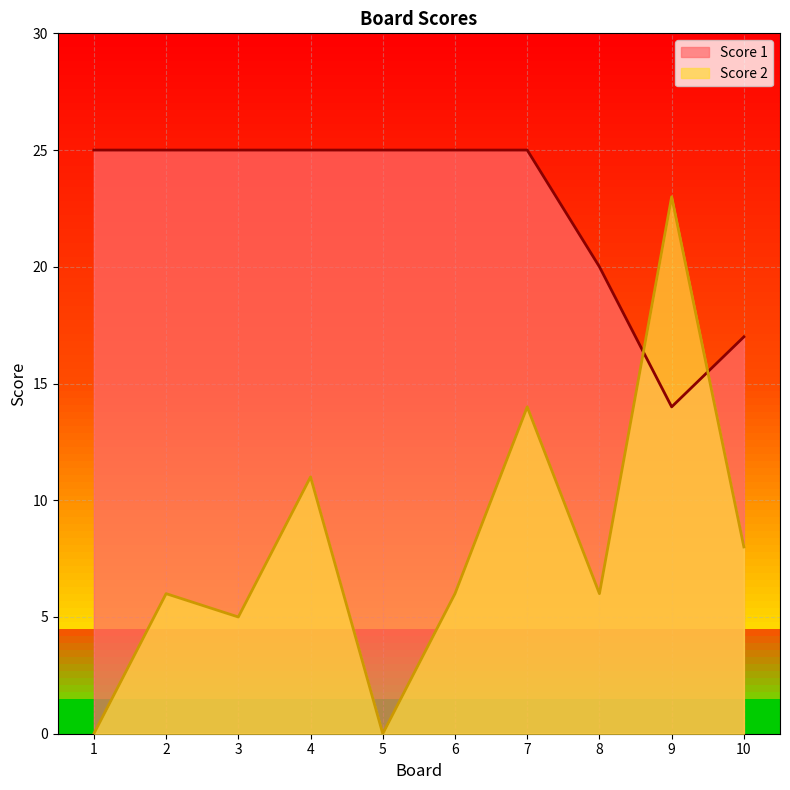

Between 4 and 10, which series saw the biggest shift?

Score 1